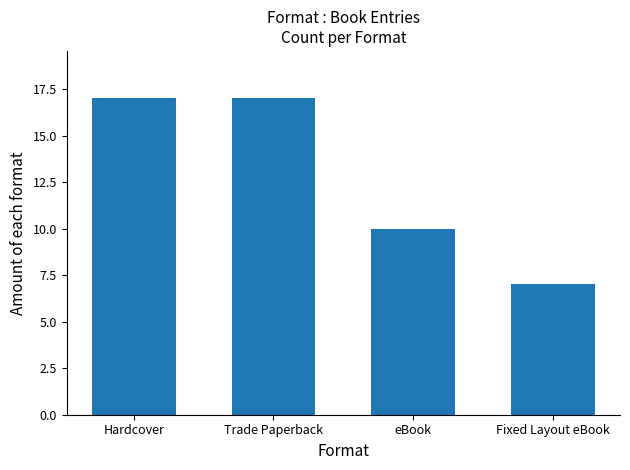

Reading right to left, extract all data points from this chart.

Fixed Layout eBook=7	eBook=10	Trade Paperback=17	Hardcover=17